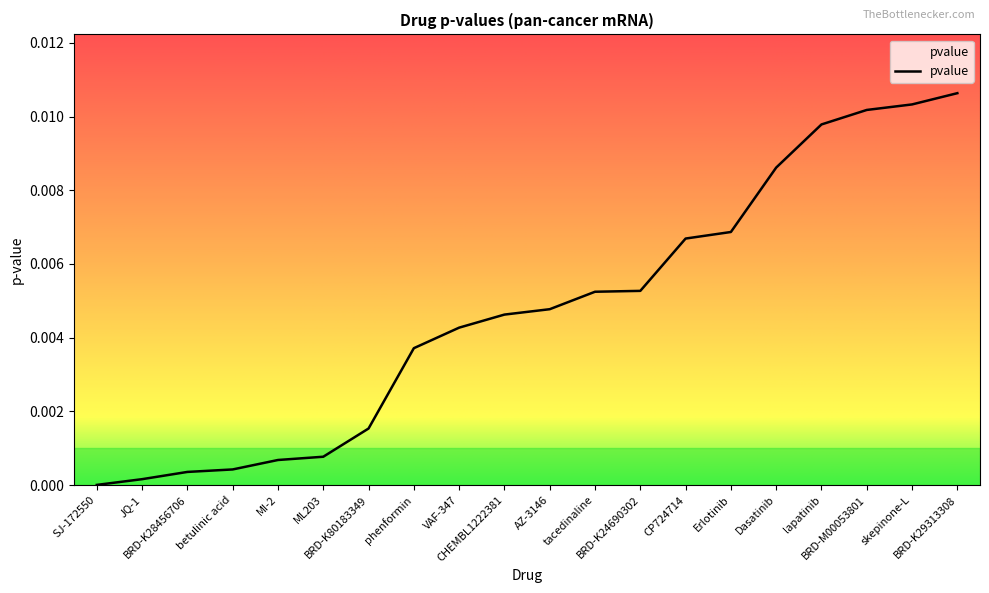

The chart shows a value of 0.0 at BRD-K29313308. True or false?

True